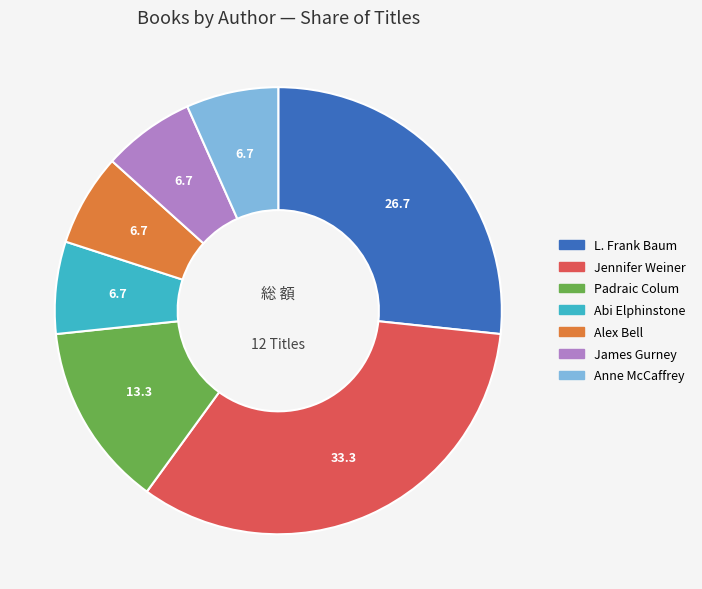

Combined, do James Gurney and Anne McCaffrey account for over 50%?

No